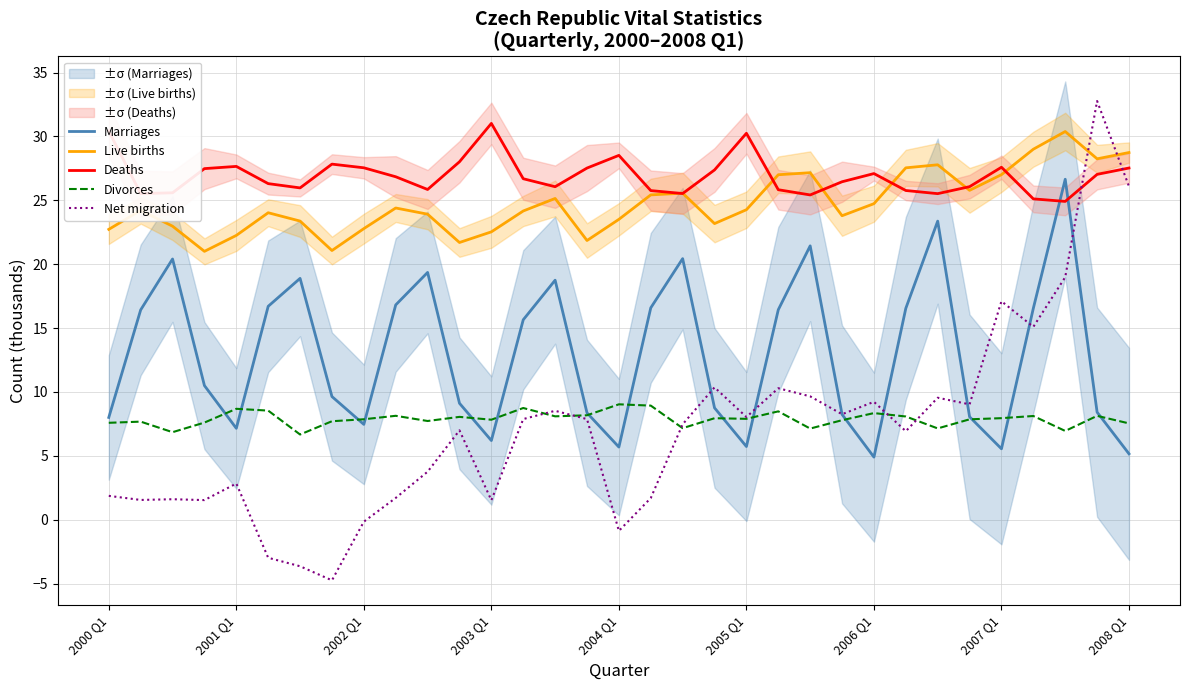

True or false: Marriages has a value of 13.4 at 19.

False